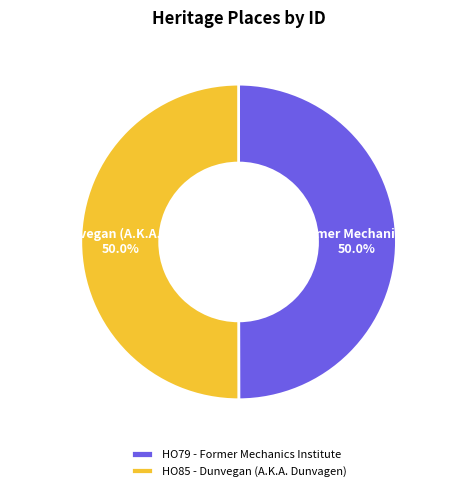

The HO79 - Former Mechanics Institute slice represents 50% of the pie. True or false?

True